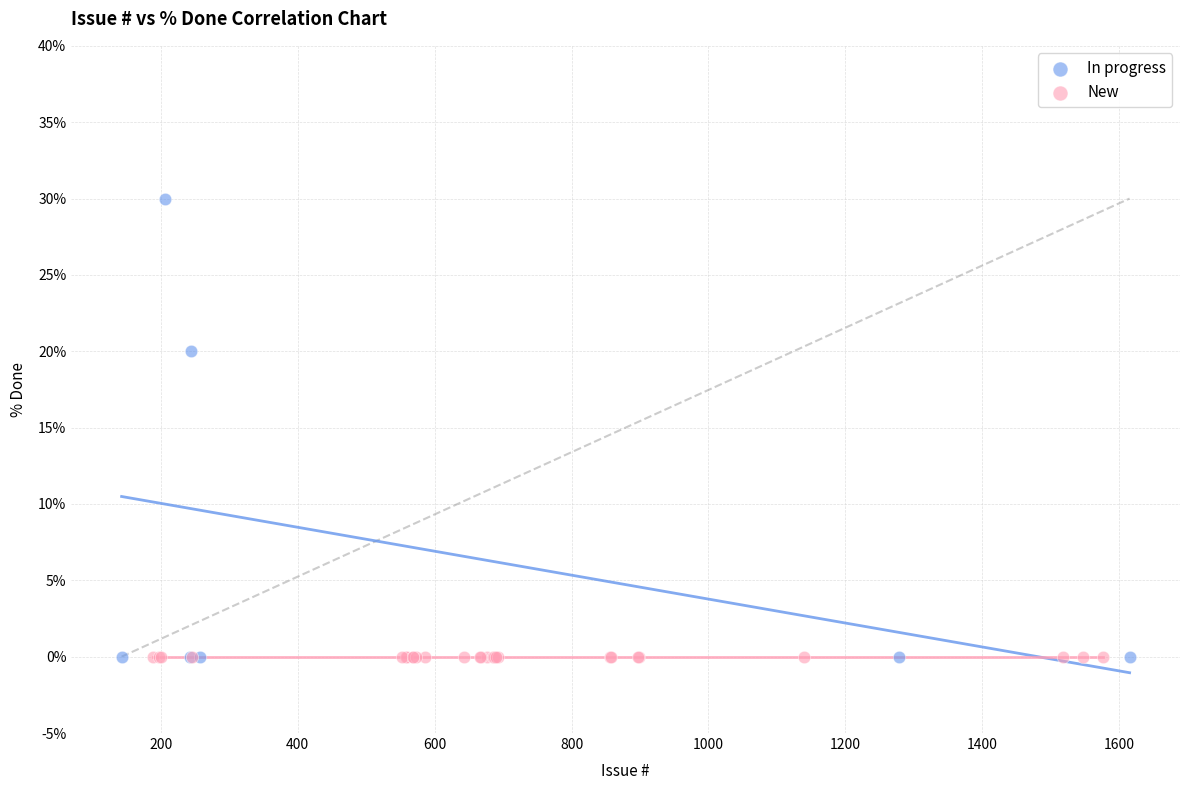

Which series contains the highest Y value?

In progress